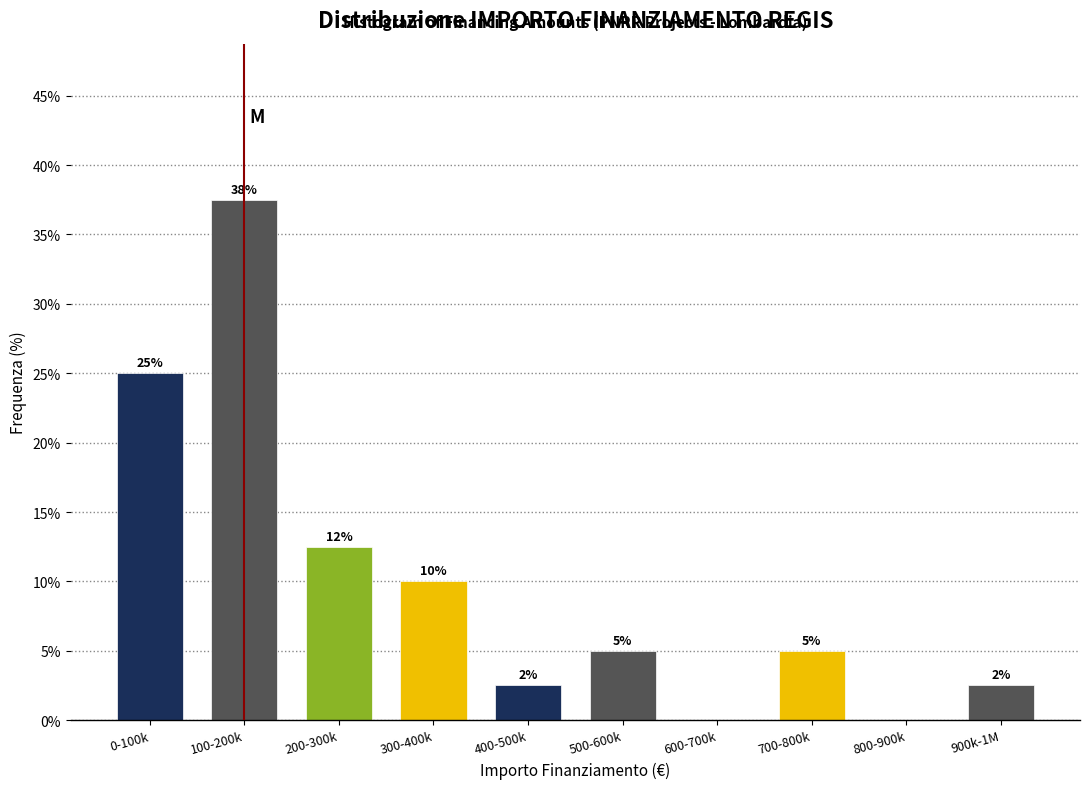

At which label is the value closest to 18?

200-300k